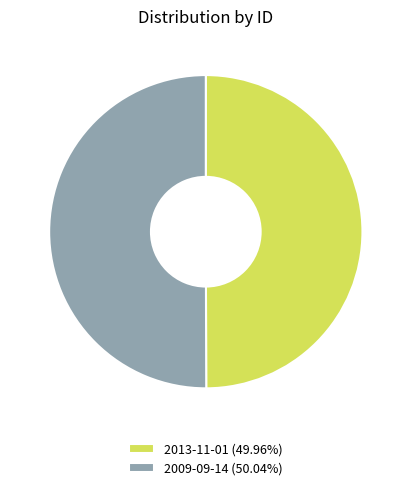

What is the ratio of the value at 2009-09-14 (50.04%) to the value at 2013-11-01 (49.96%)?

1.0